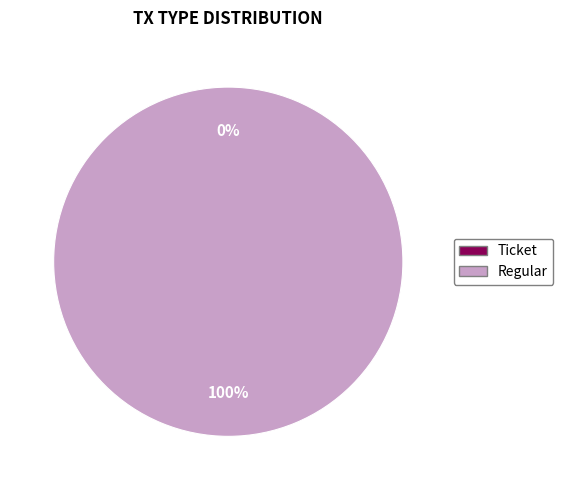

Combined, what portion of the pie is Regular and Ticket?

100.0%